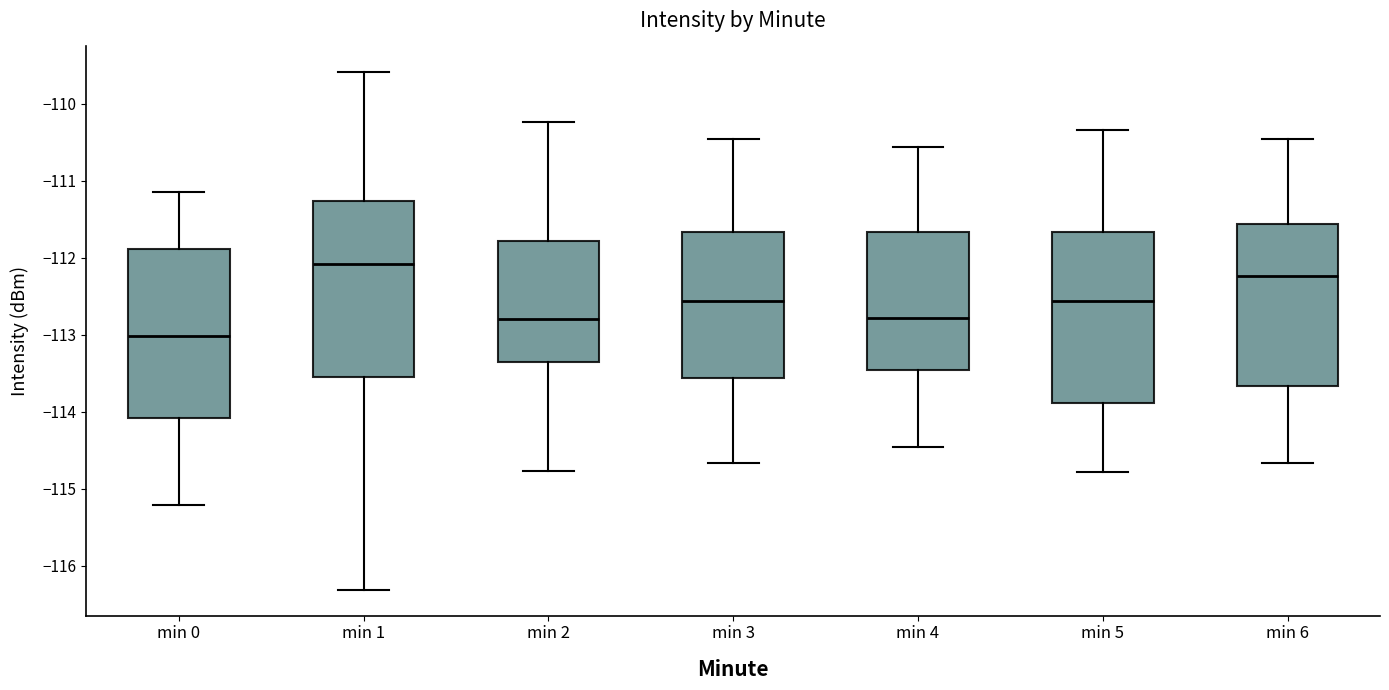

Reading left to right, transcribe this box plot: for each box, give where its median line is, the range the box spans, and where its two whiskers end, as read against the y-axis. The values are not printed on the chart, so give them approximately, as read against the axis.

min 0: median -113.0, box -114.1 to -111.9, whiskers -115.2 to -111.1
min 1: median -112.1, box -113.5 to -111.3, whiskers -116.3 to -109.6
min 2: median -112.8, box -113.3 to -111.8, whiskers -114.8 to -110.2
min 3: median -112.6, box -113.6 to -111.7, whiskers -114.7 to -110.4
min 4: median -112.8, box -113.4 to -111.7, whiskers -114.4 to -110.6
min 5: median -112.6, box -113.9 to -111.7, whiskers -114.8 to -110.3
min 6: median -112.2, box -113.7 to -111.6, whiskers -114.7 to -110.4